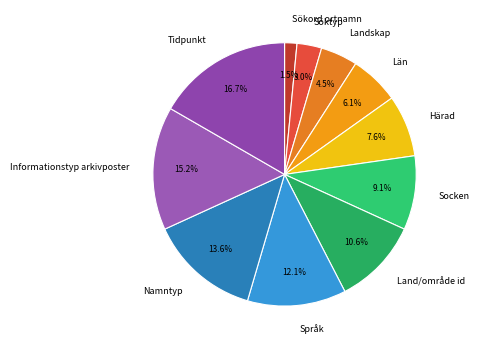

Which category has the smallest portion of the pie?

Sökord ortnamn